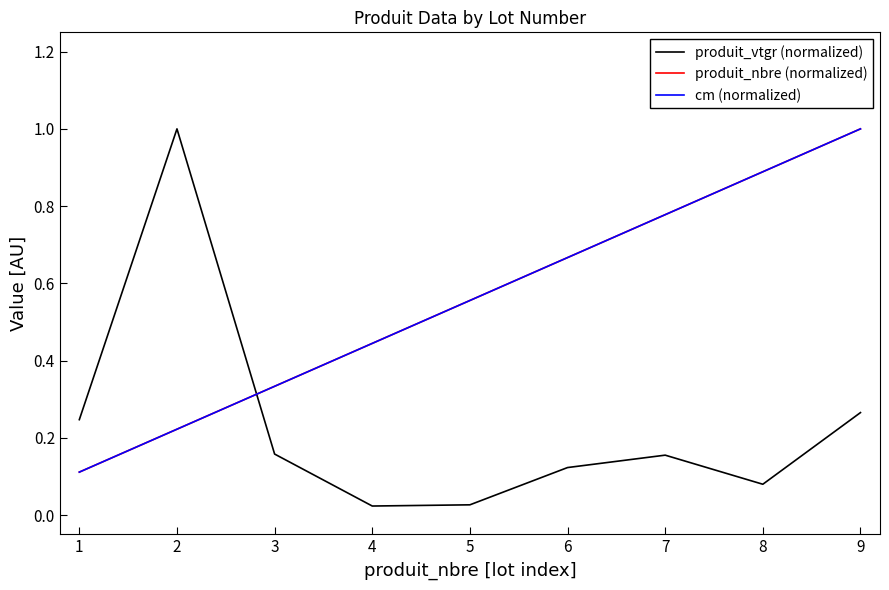

Does the chart display data point markers on the line(s)?

No